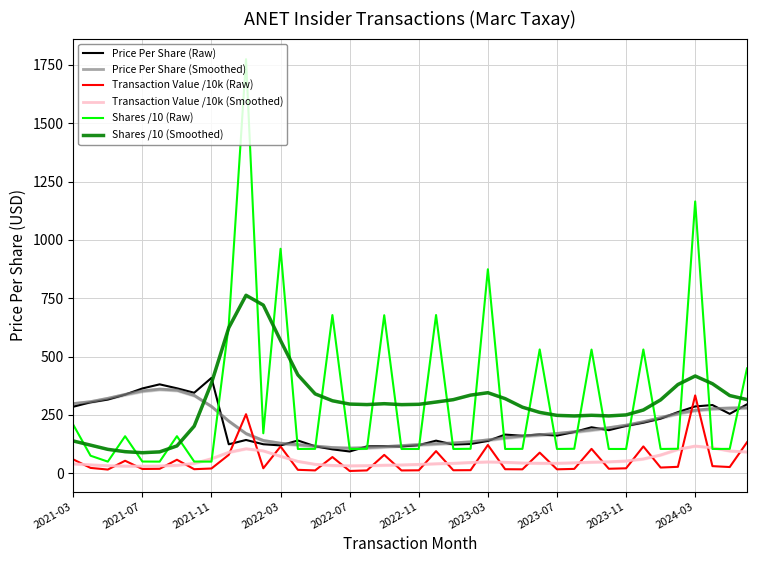

Is the value of Transaction Value /10k (Raw) at 29 greater than the value of Transaction Value /10k (Smoothed) at 30?

No